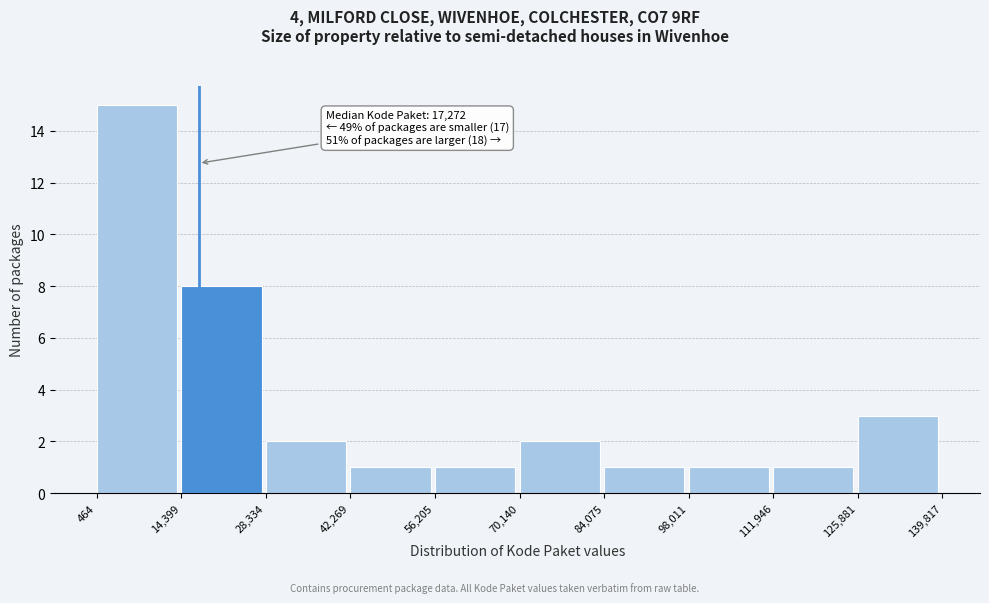

Which range on the x-axis has the tallest bar?

464 to 14,399